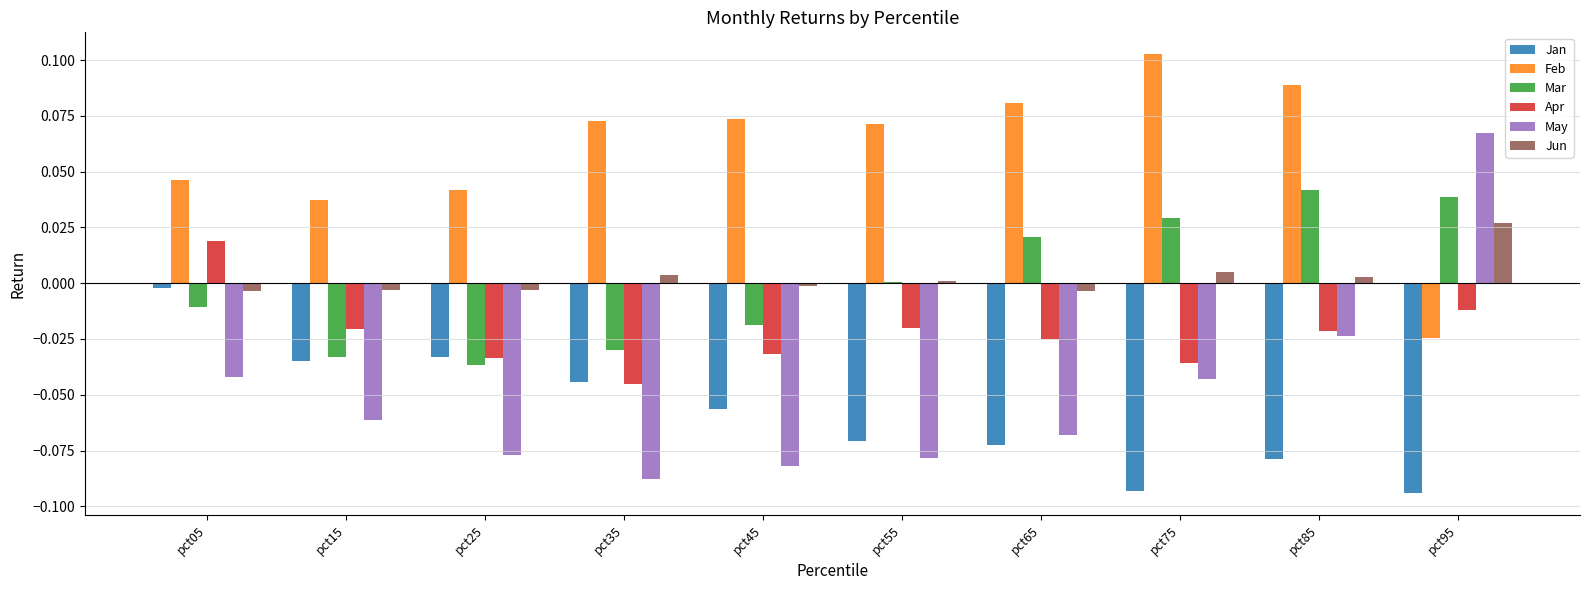

What is the sum of all May values?

-0.5